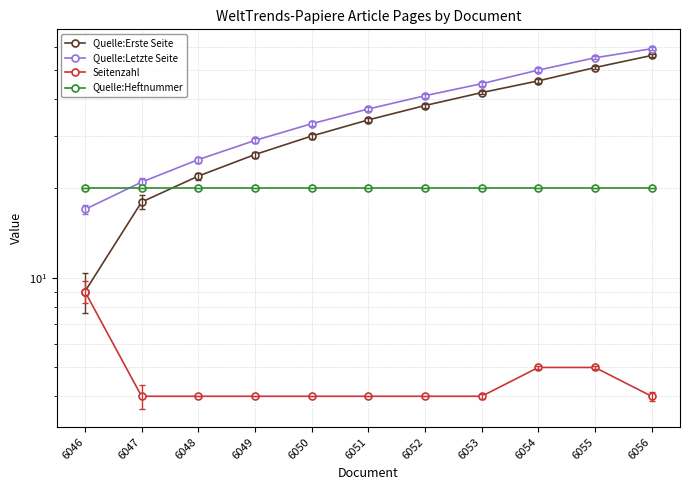

Reading left to right, list all the values displayed in this chart.

Quelle:Erste Seite: 9	18	22	26	30	34	38	42	46	51	56
Quelle:Letzte Seite: 17	21	25	29	33	37	41	45	50	55	59
Seitenzahl: 9	4	4	4	4	4	4	4	5	5	4
Quelle:Heftnummer: 20	20	20	20	20	20	20	20	20	20	20